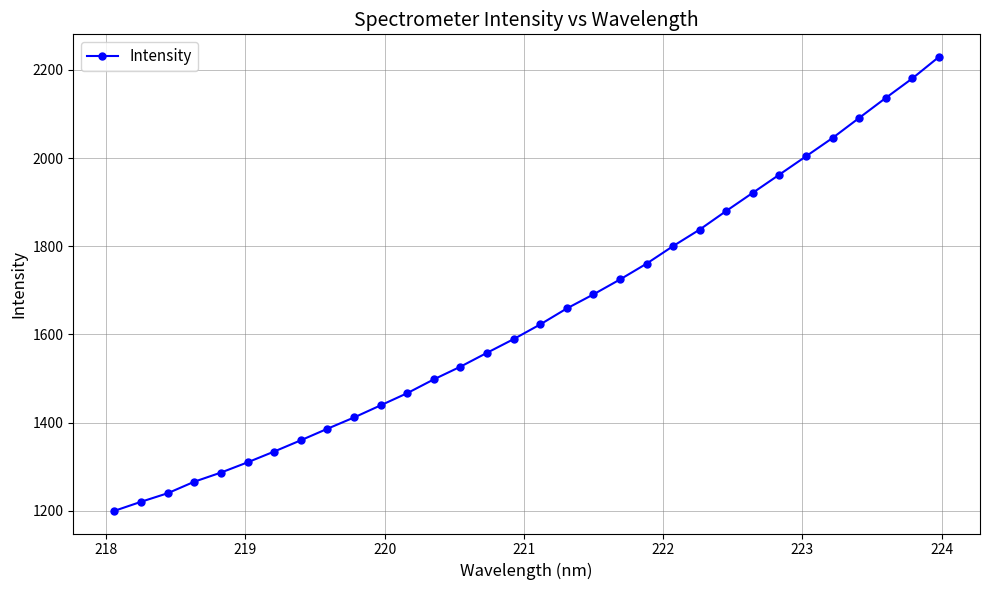

What is the value of the 4th point from the left?

1266.0